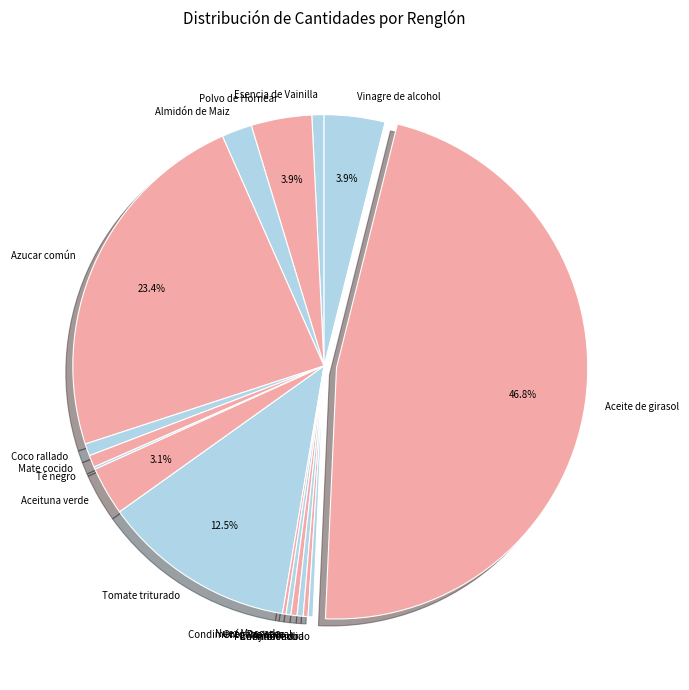

True or false: Tomate triturado accounts for 20% of the total.

False